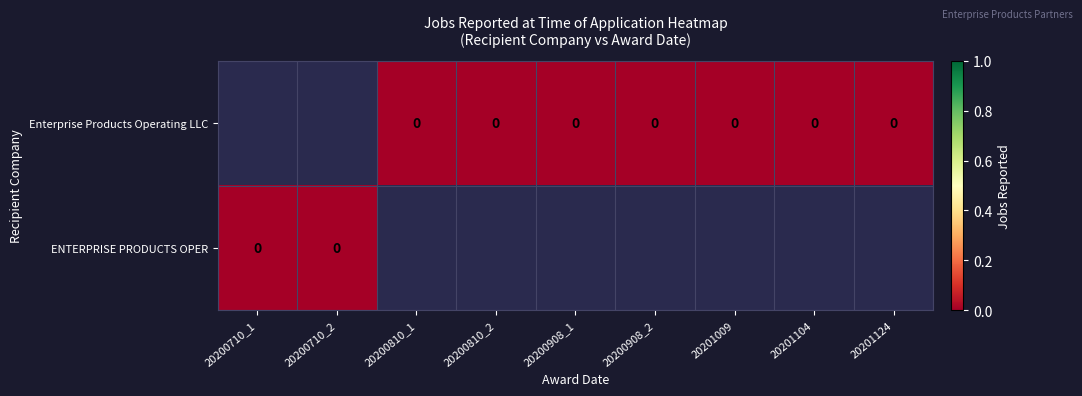

Which label corresponds to the largest value in the chart?

20200810_1